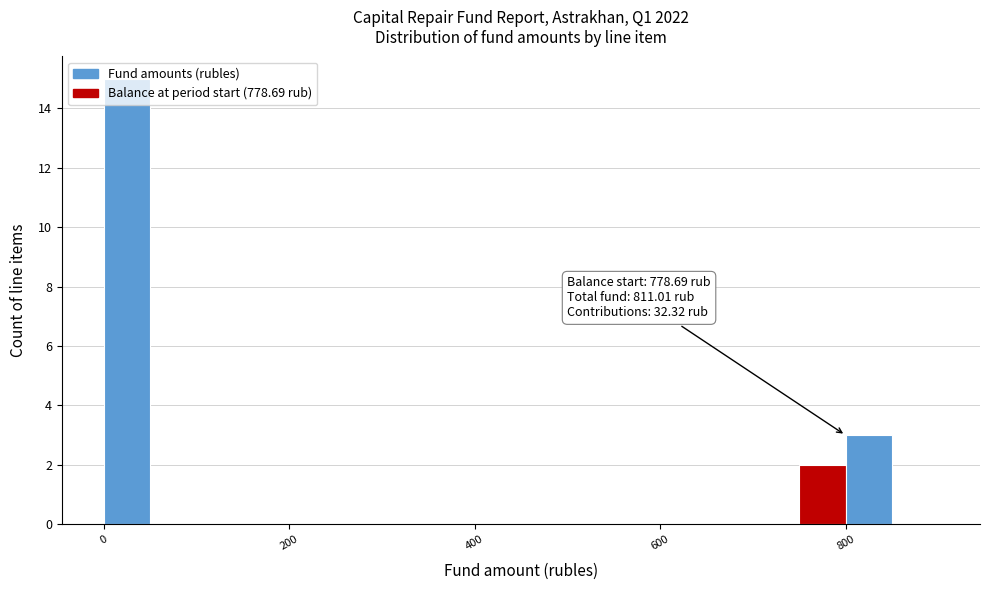

Around what value on the x-axis is the tallest bar? Give the approximate position of its centre, as read against the axis.

20